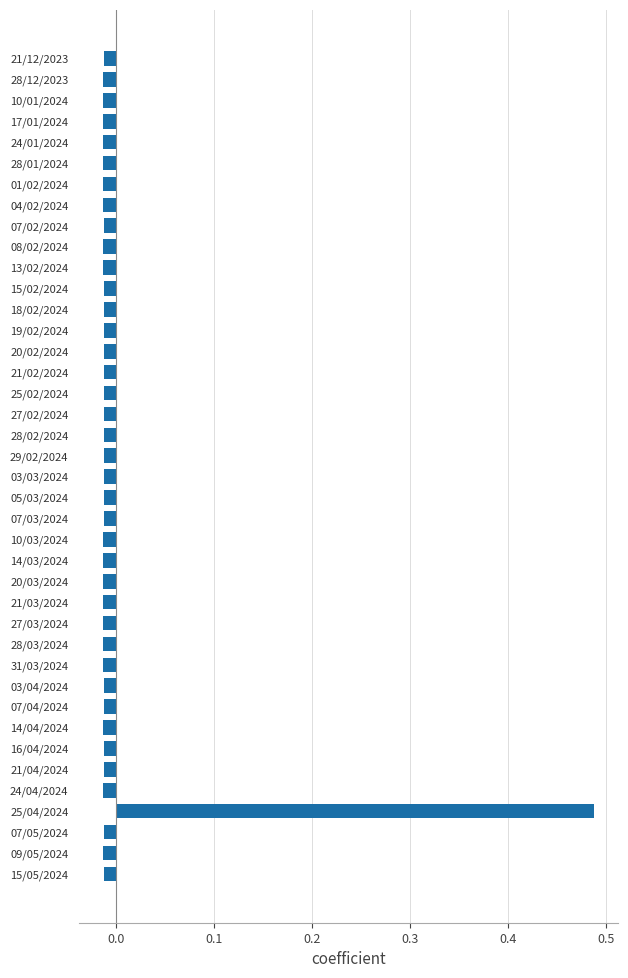

Are the bars grouped side by side (vs. stacked)?

No